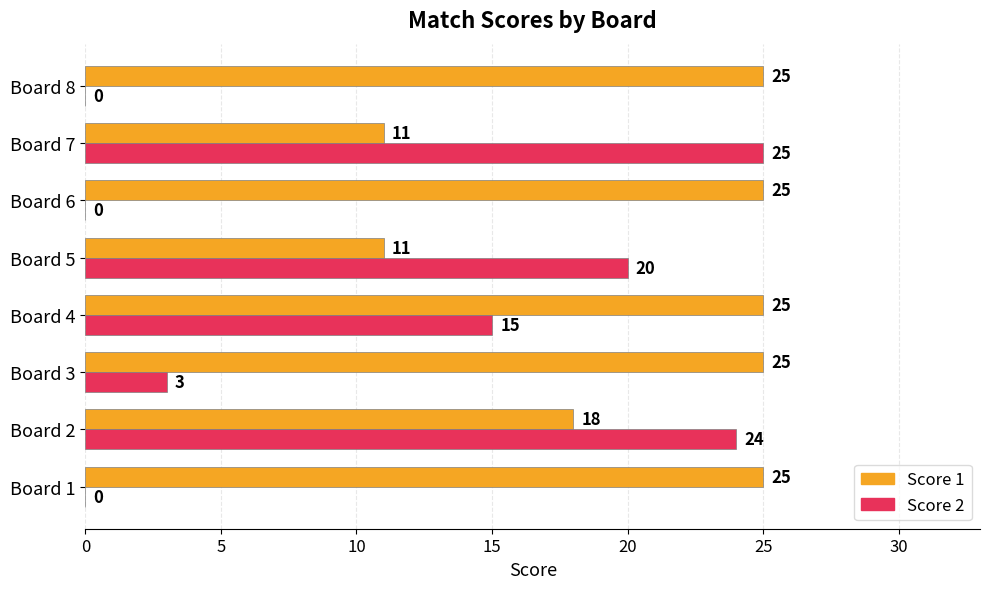

True or false: Score 2 has a value of 20 at Board 5.

True